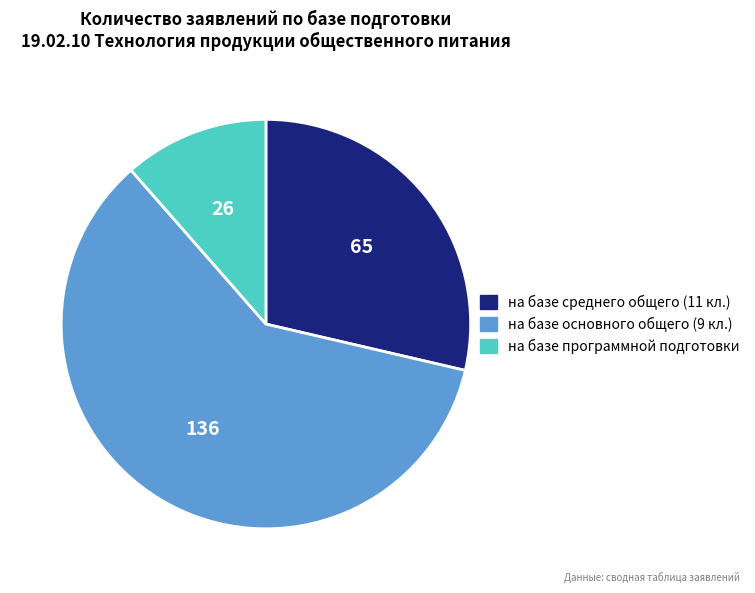

How many segments does this pie chart have?

3